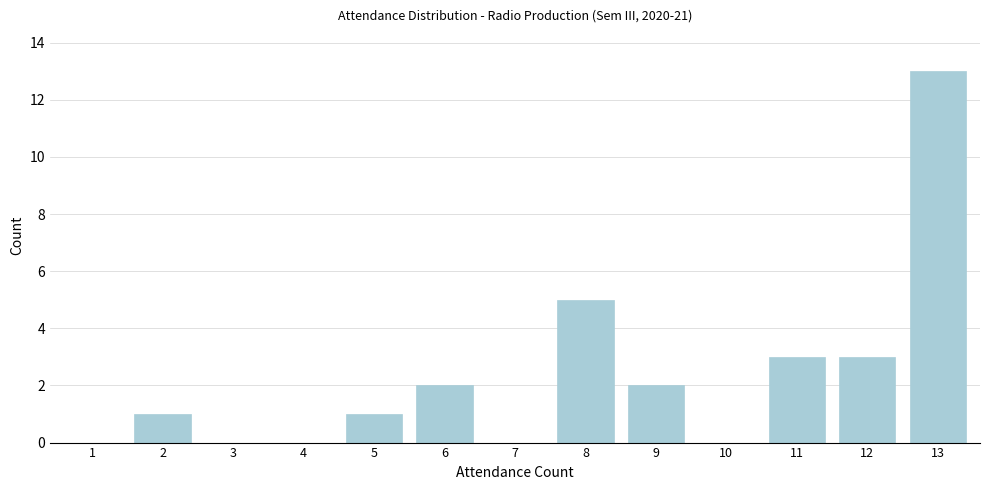

Reading left to right, what are all the values shown in this chart?

1=0	2=1	3=0	4=0	5=1	6=2	7=0	8=5	9=2	10=0	11=3	12=3	13=13